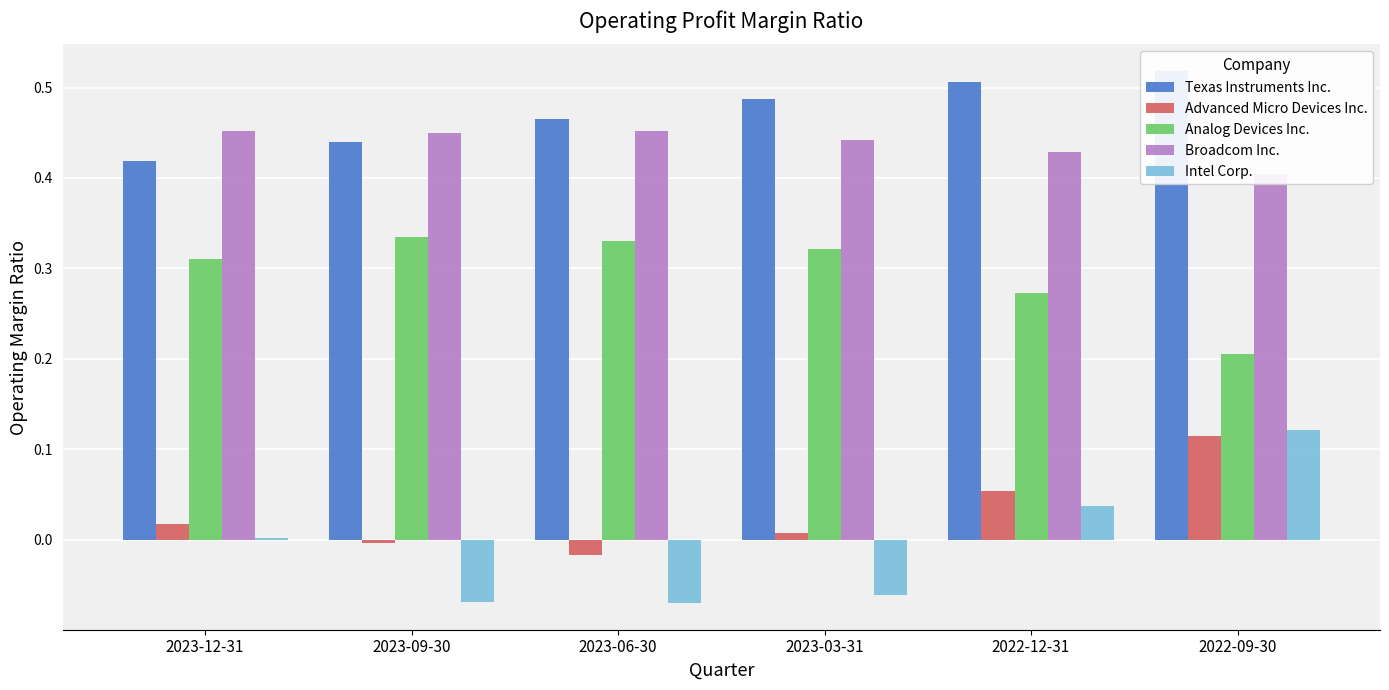

Reading right to left, what are all the values shown in this chart?

Texas Instruments Inc.: 2022-09-30=0.5	2022-12-31=0.5	2023-03-31=0.5	2023-06-30=0.5	2023-09-30=0.4	2023-12-31=0.4
Advanced Micro Devices Inc.: 2022-09-30=0.1	2022-12-31=0.1	2023-03-31=0.0	2023-06-30=-0.0	2023-09-30=-0.0	2023-12-31=0.0
Analog Devices Inc.: 2022-09-30=0.2	2022-12-31=0.3	2023-03-31=0.3	2023-06-30=0.3	2023-09-30=0.3	2023-12-31=0.3
Broadcom Inc.: 2022-09-30=0.4	2022-12-31=0.4	2023-03-31=0.4	2023-06-30=0.5	2023-09-30=0.5	2023-12-31=0.5
Intel Corp.: 2022-09-30=0.1	2022-12-31=0.0	2023-03-31=-0.1	2023-06-30=-0.1	2023-09-30=-0.1	2023-12-31=0.0